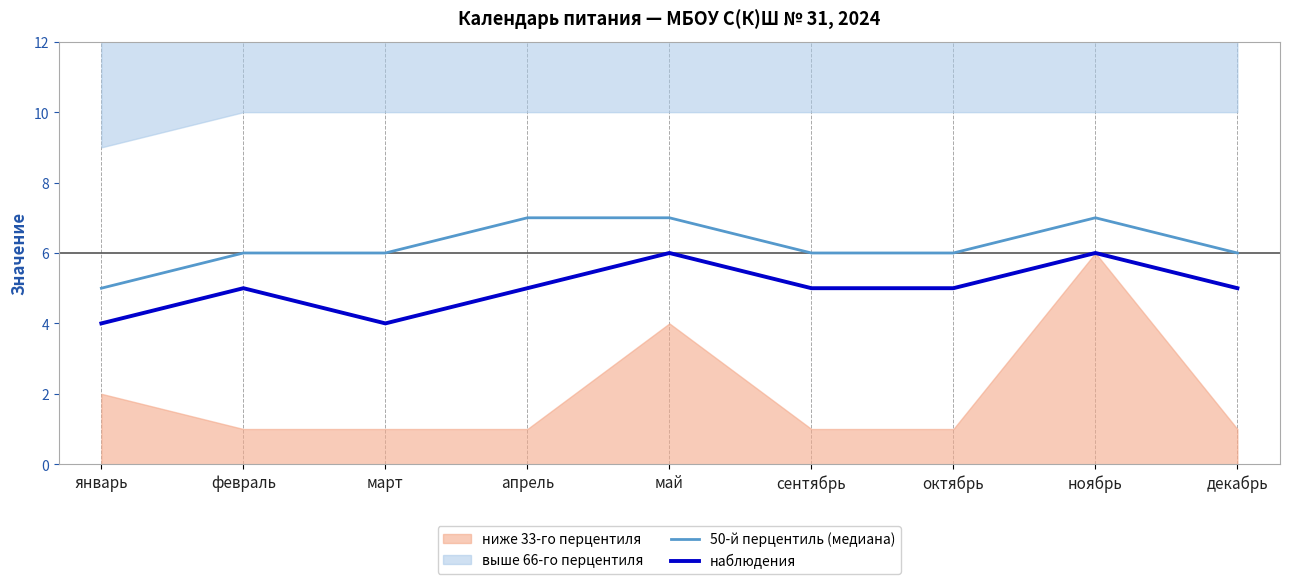

List the labels in order of наблюдения value, smallest first.

январь, март, февраль, апрель, сентябрь, октябрь, декабрь, май, ноябрь